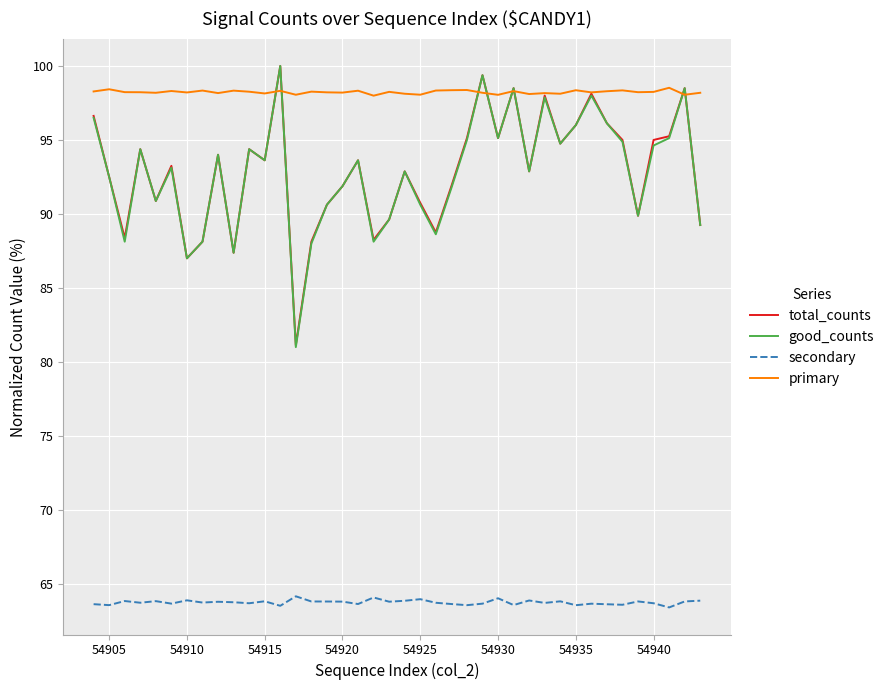

What is the sum of all total_counts values?

3714.9